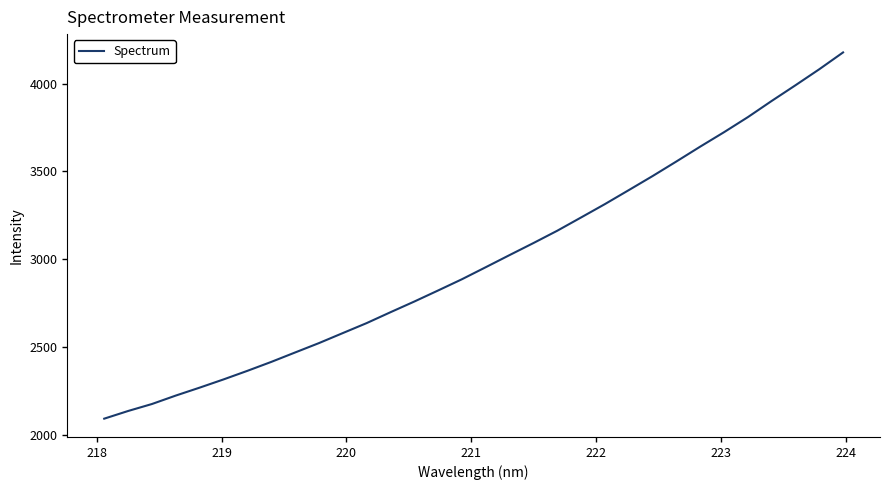

What is the difference between the maximum and minimum values?

2085.8